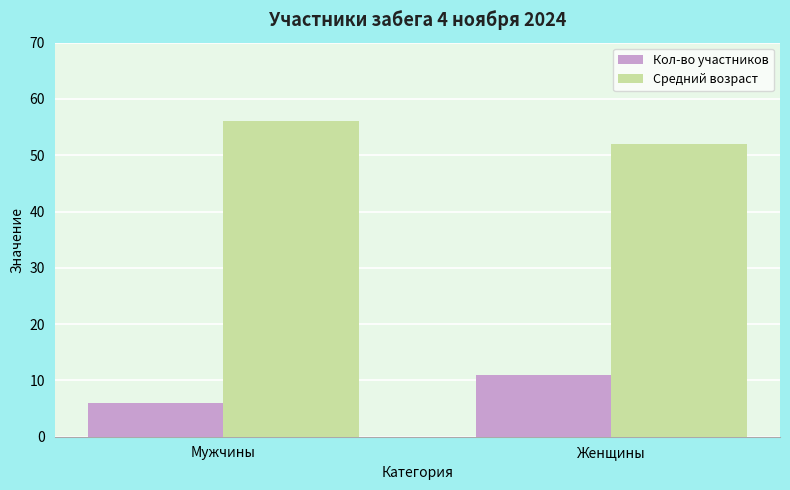

What is the greatest value displayed?

56